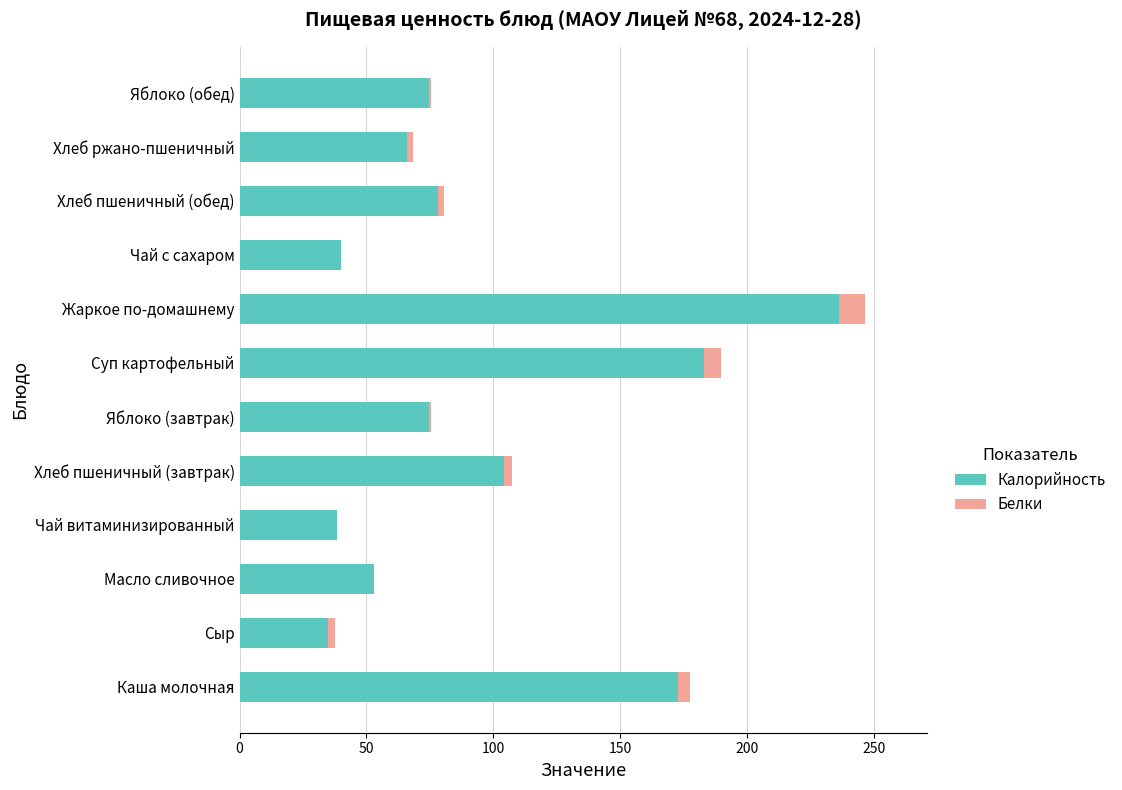

The Калорийность series shows 311.0 at Каша молочная. True or false?

False